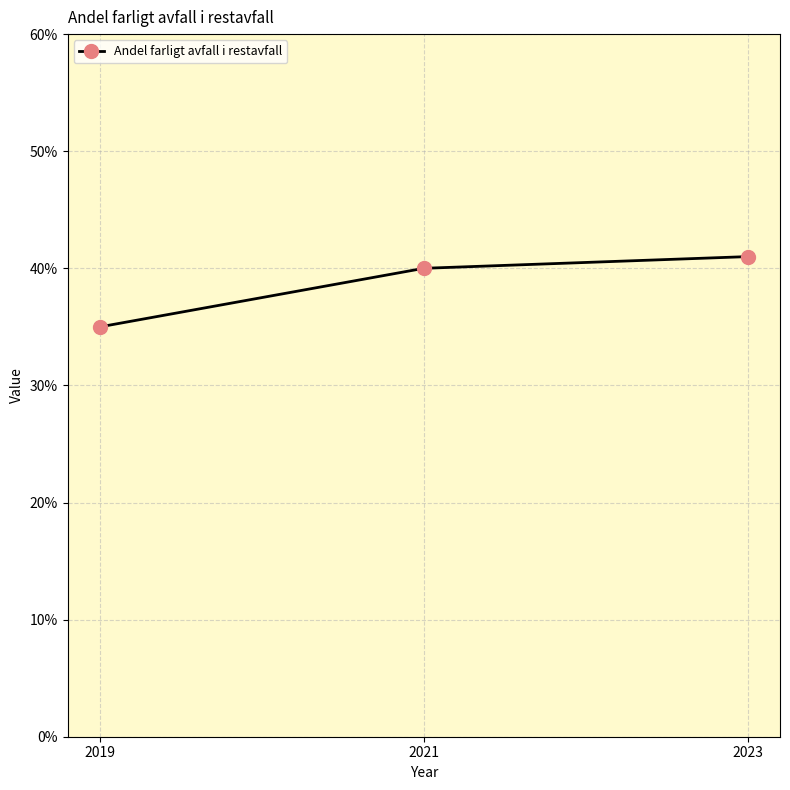

What is the value of the 1st point from the left?

0.3